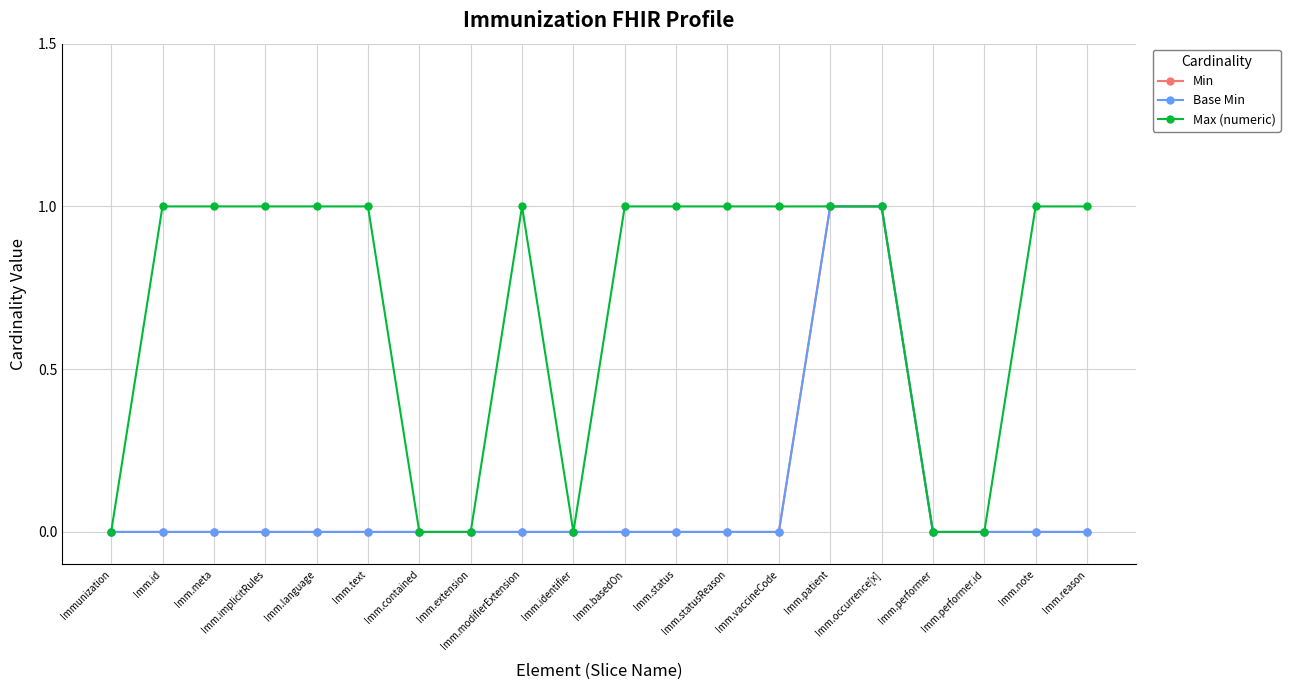

What is the maximum value for Min?

1